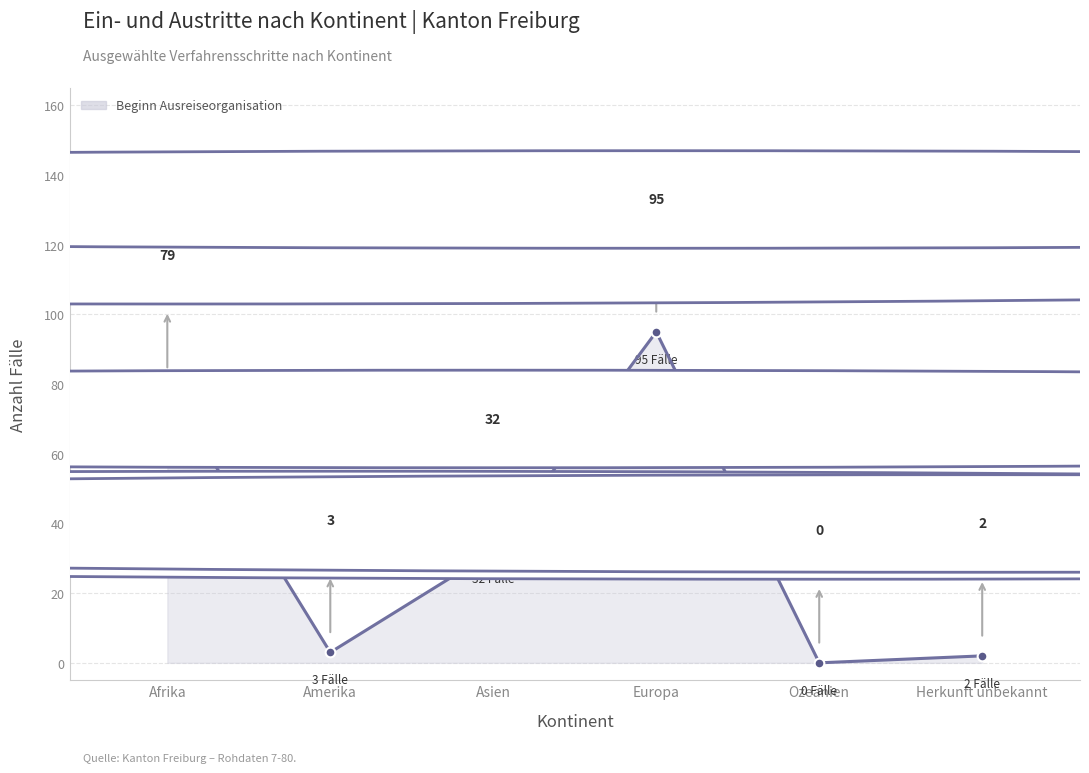

Reading left to right, extract all data points from this chart.

Afrika=79	Amerika=3	Asien=32	Europa=95	Ozeanien=0	Herkunft unbekannt=2